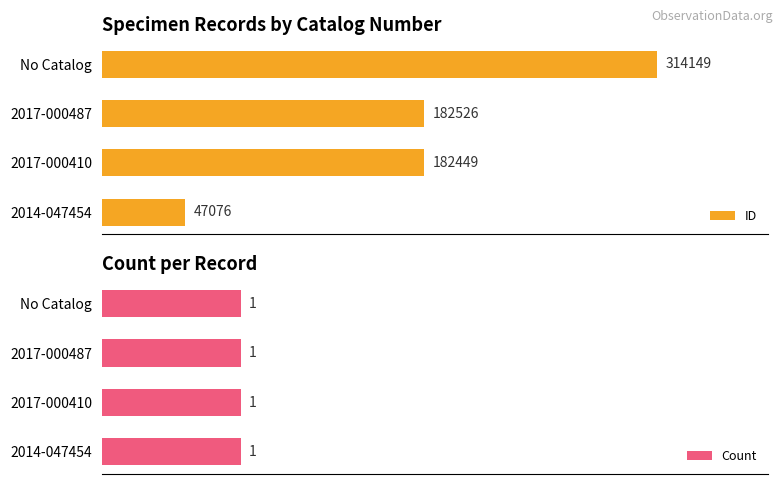

How many groups of bars are there?

4